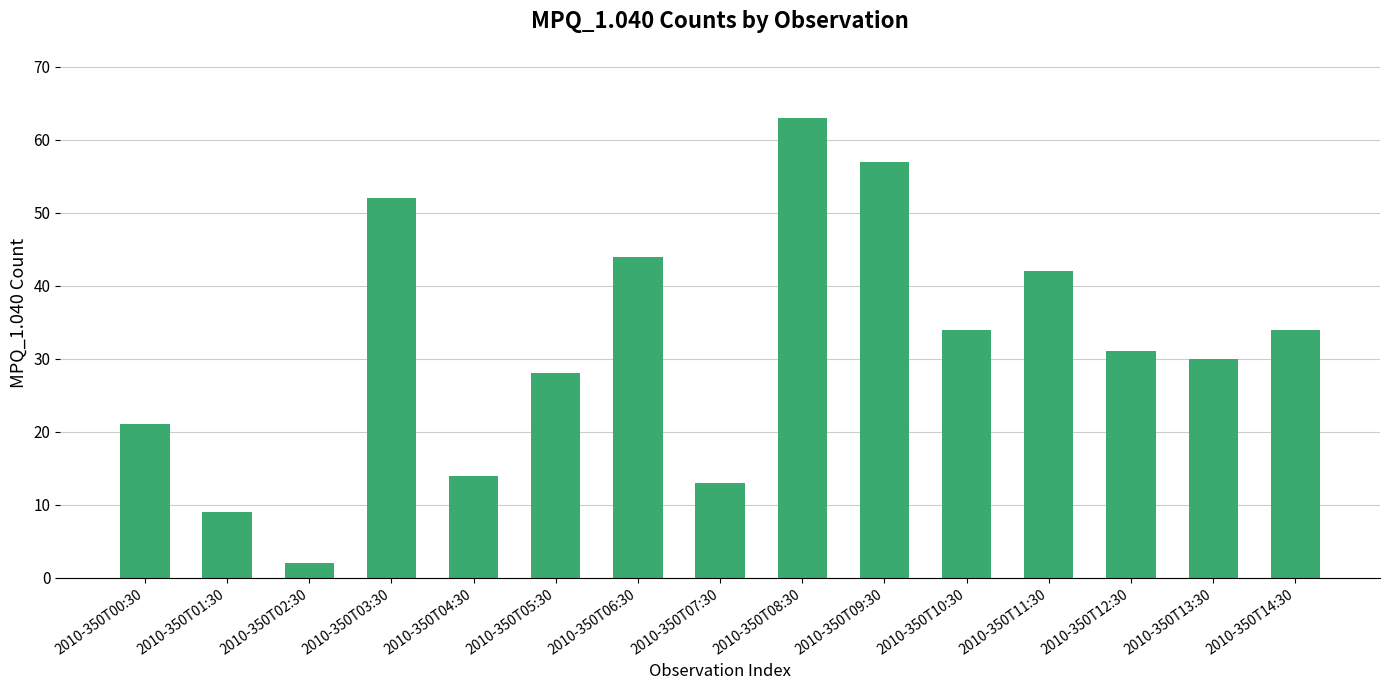

Is it true that the value at 2010-350T00:30 is 6?

False